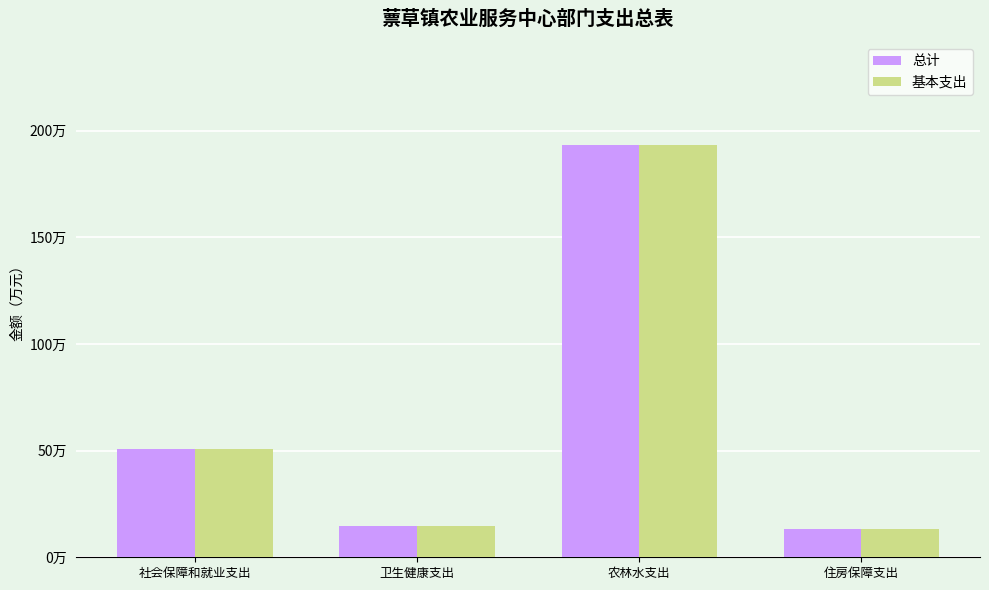

Are the bars grouped side by side (vs. stacked)?

Yes